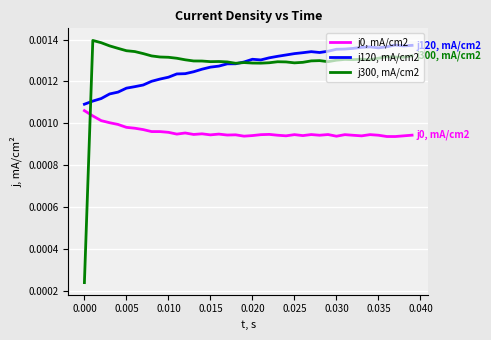

Which series has the widest spread of values?

j300, mA/cm2